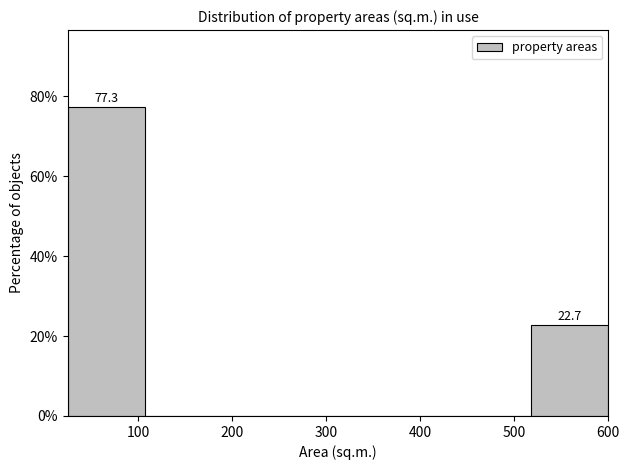

Which range on the x-axis has the tallest bar?

30 to 110